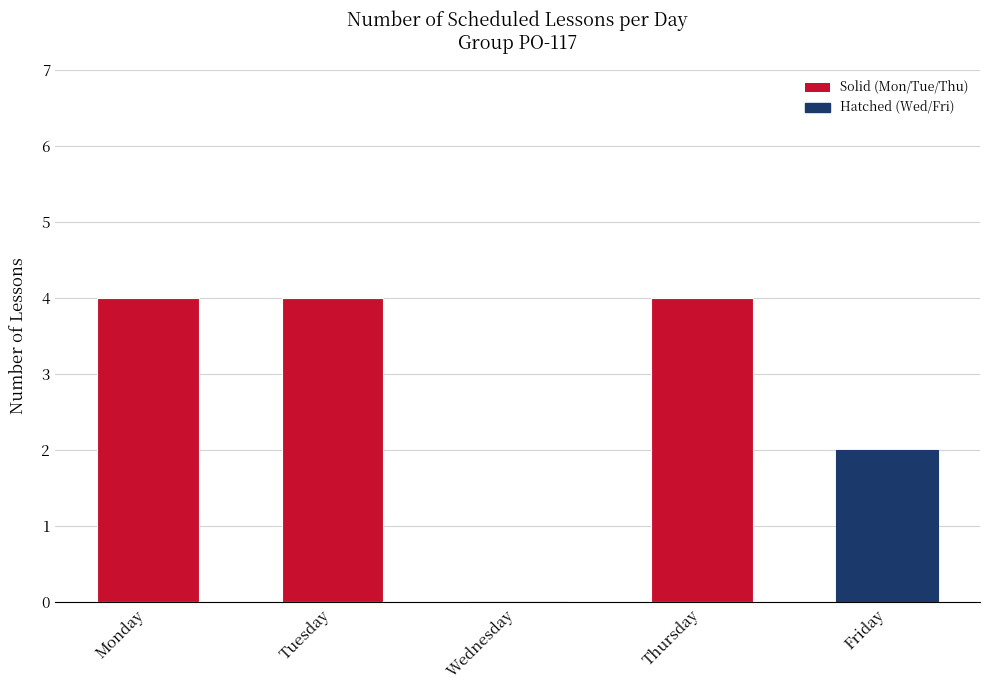

What is the maximum value shown in the chart?

4